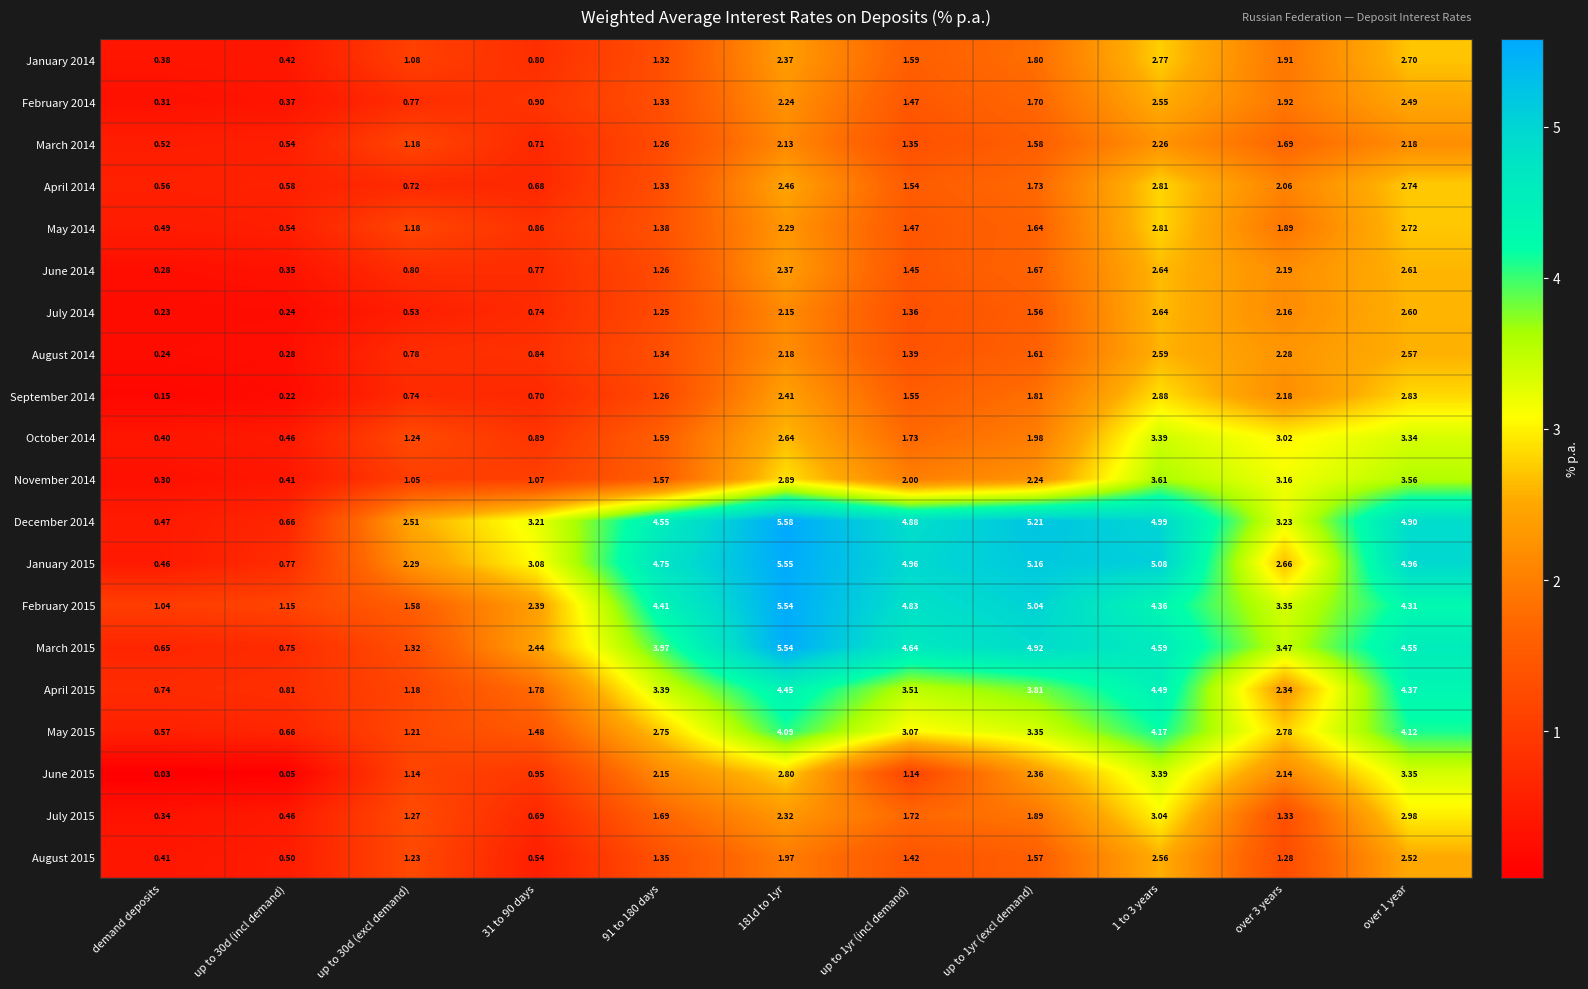

At which label does June 2015 reach its minimum?

demand deposits